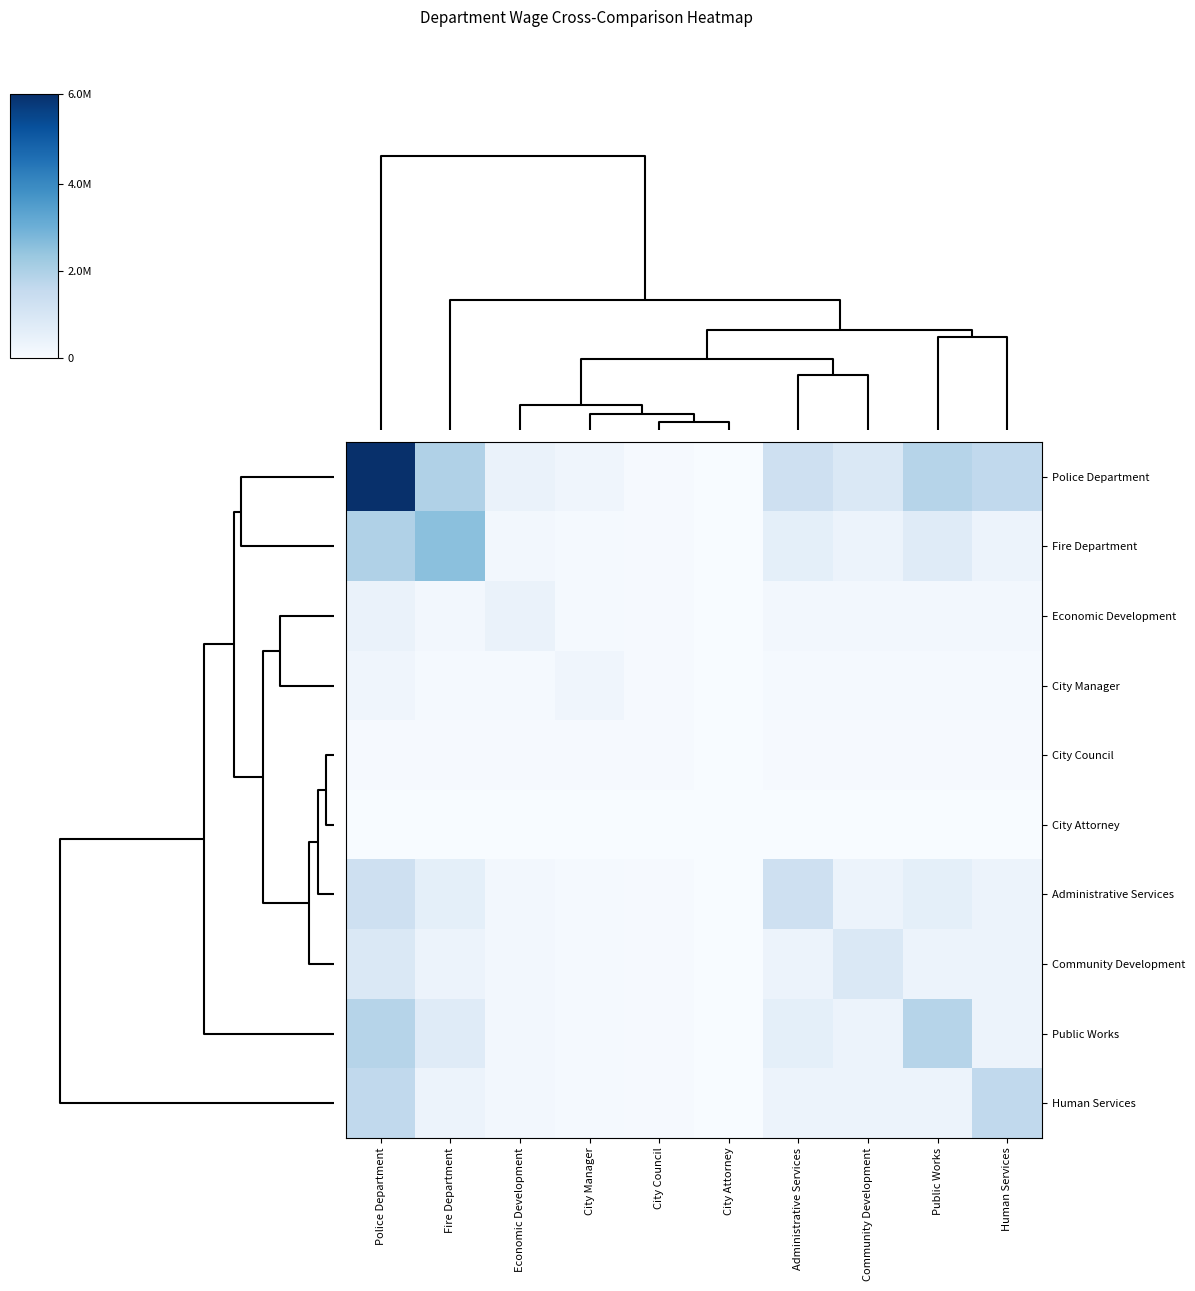

At how many categories does at least one series exceed 3728249?

1